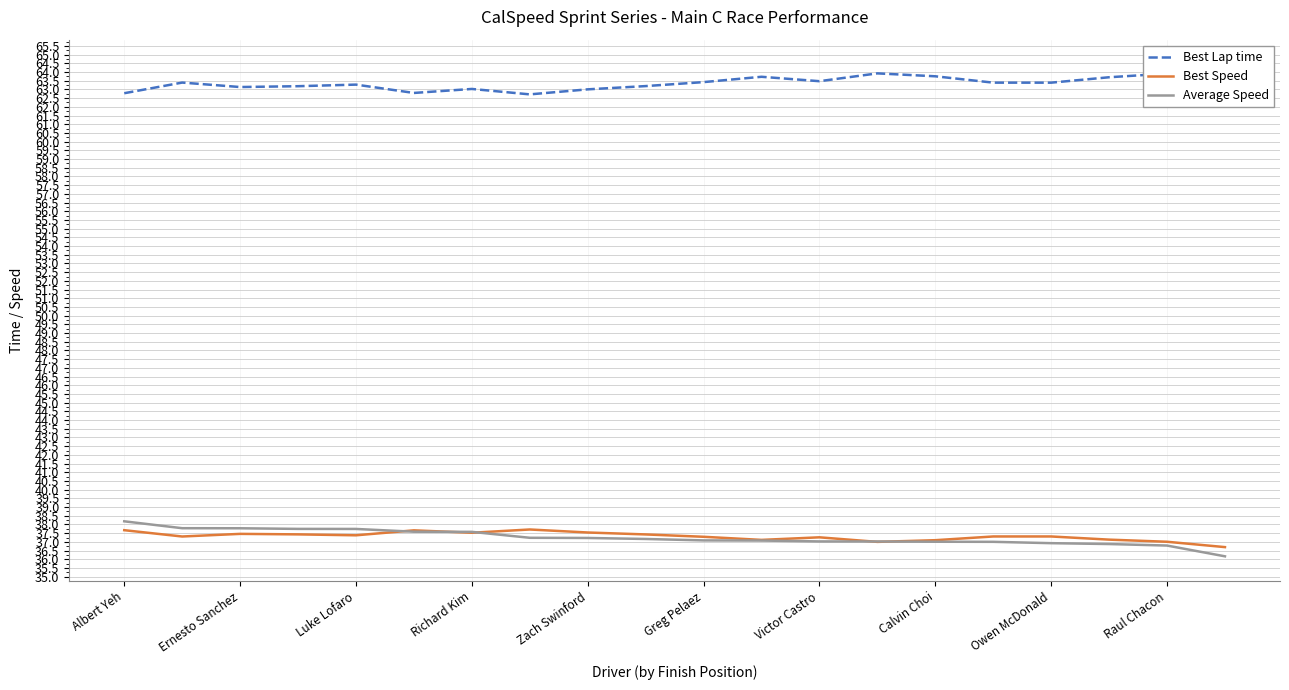

True or false: Best Speed and Best Lap time intersect in this chart.

False